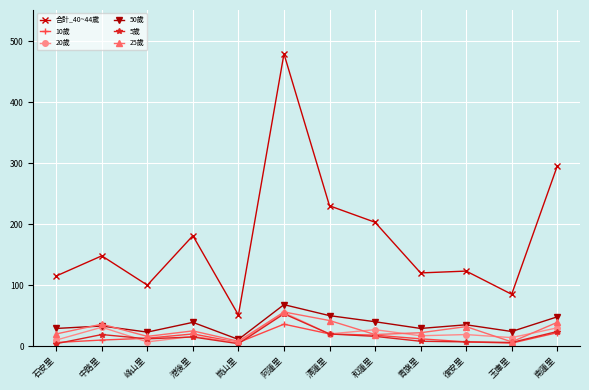

What are all the series names shown in the legend?

合計_40~44歲, 10歲, 20歲, 50歲, 5歲, 25歲